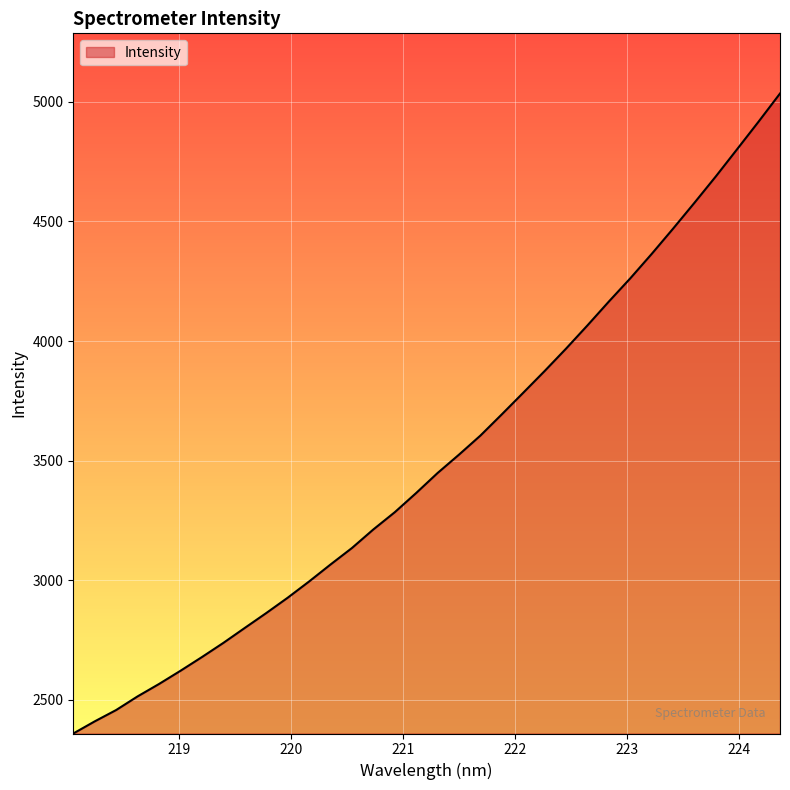

Count the number of values greater than 3447.

17